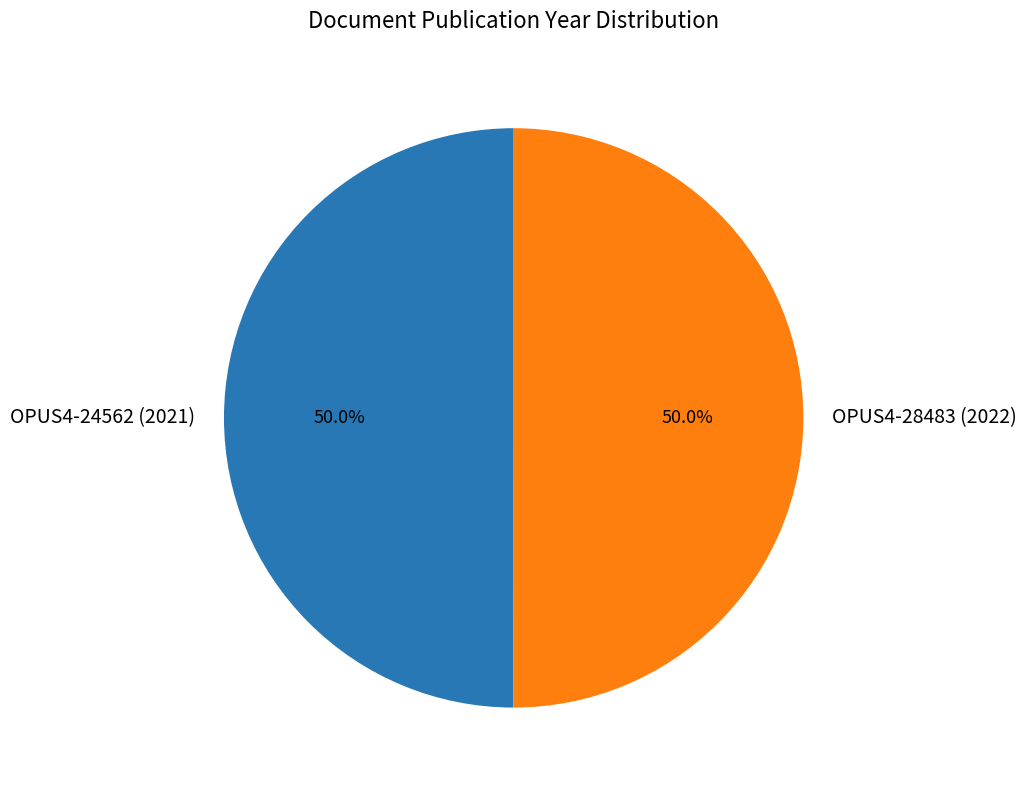

How many slices are in this pie chart?

2